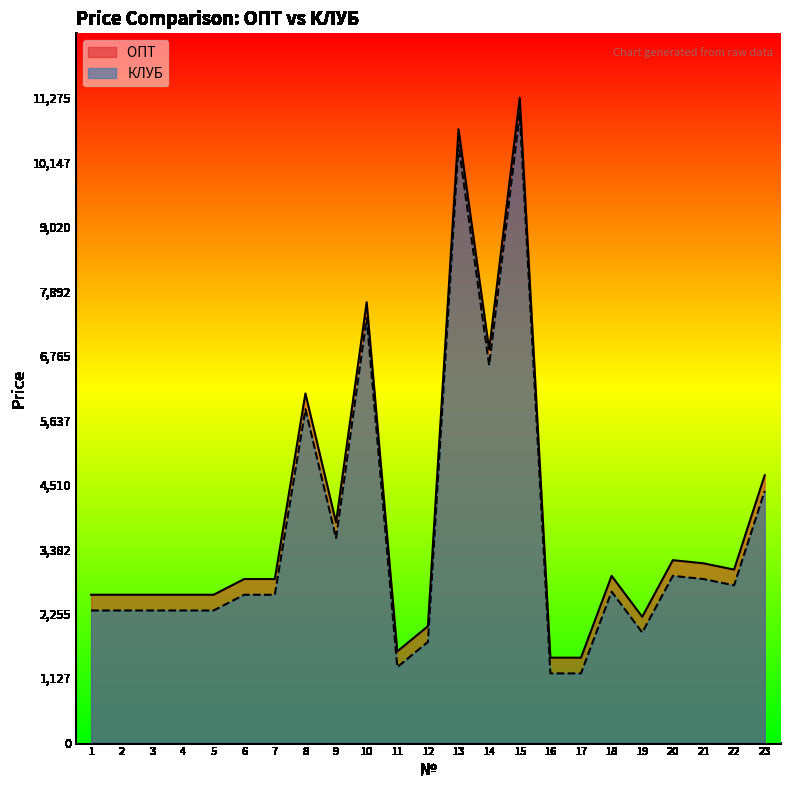

True or false: ОПТ and КЛУБ cross at least once.

False